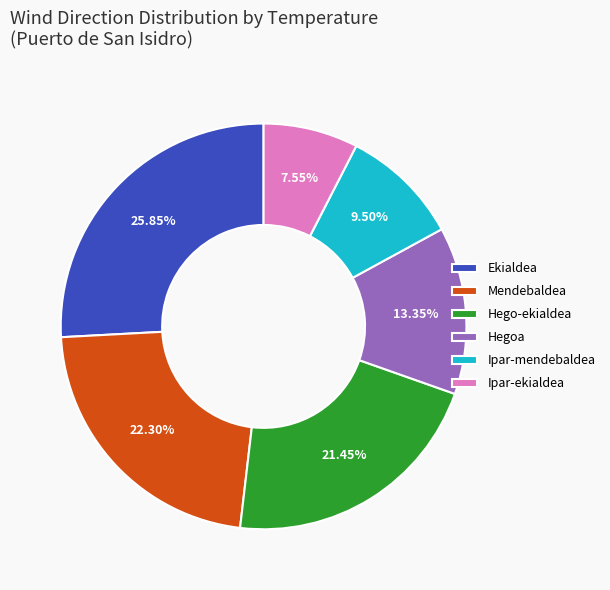

How many slices are in this pie chart?

6